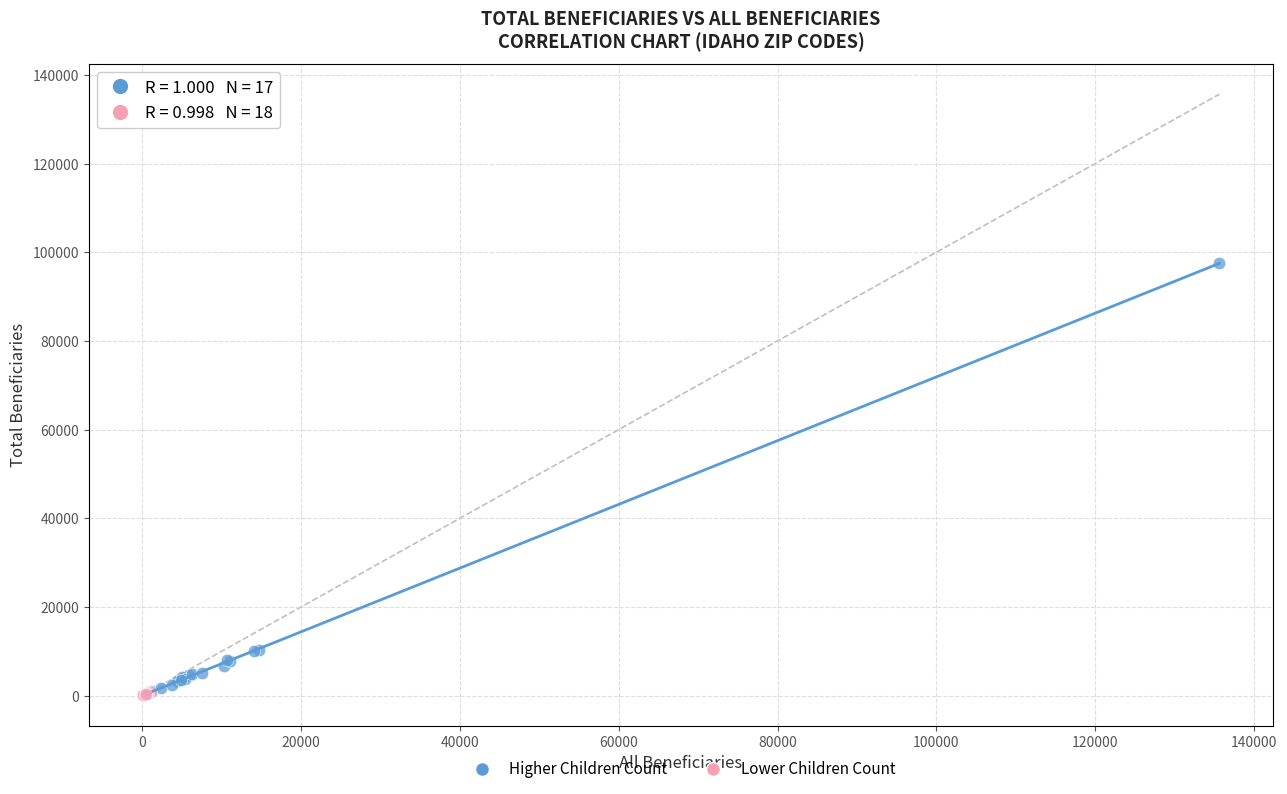

What are all the series names shown in the legend?

Higher Children Count, Lower Children Count